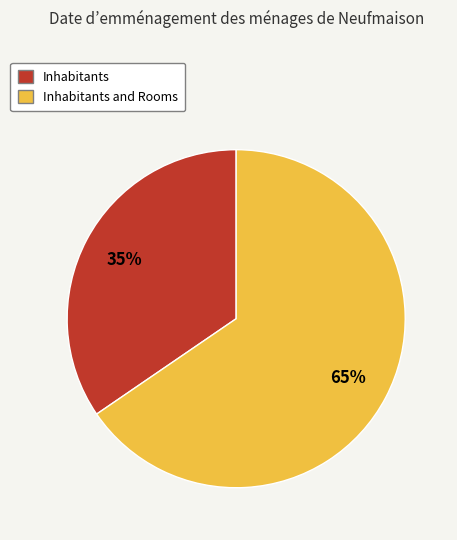

Does any single category account for the majority?

Yes